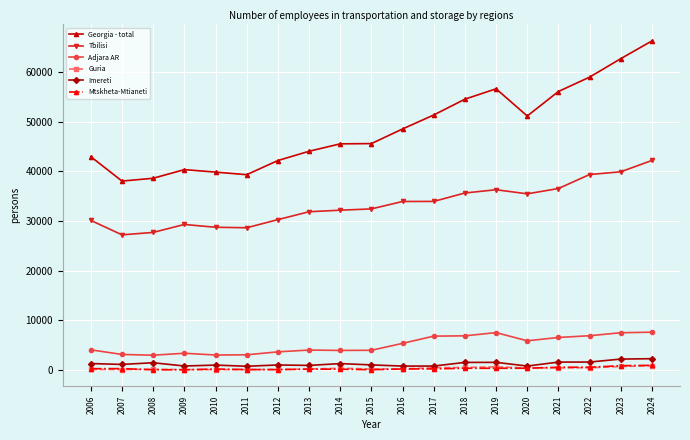

Read the Imereti value at 2019.

1534.0